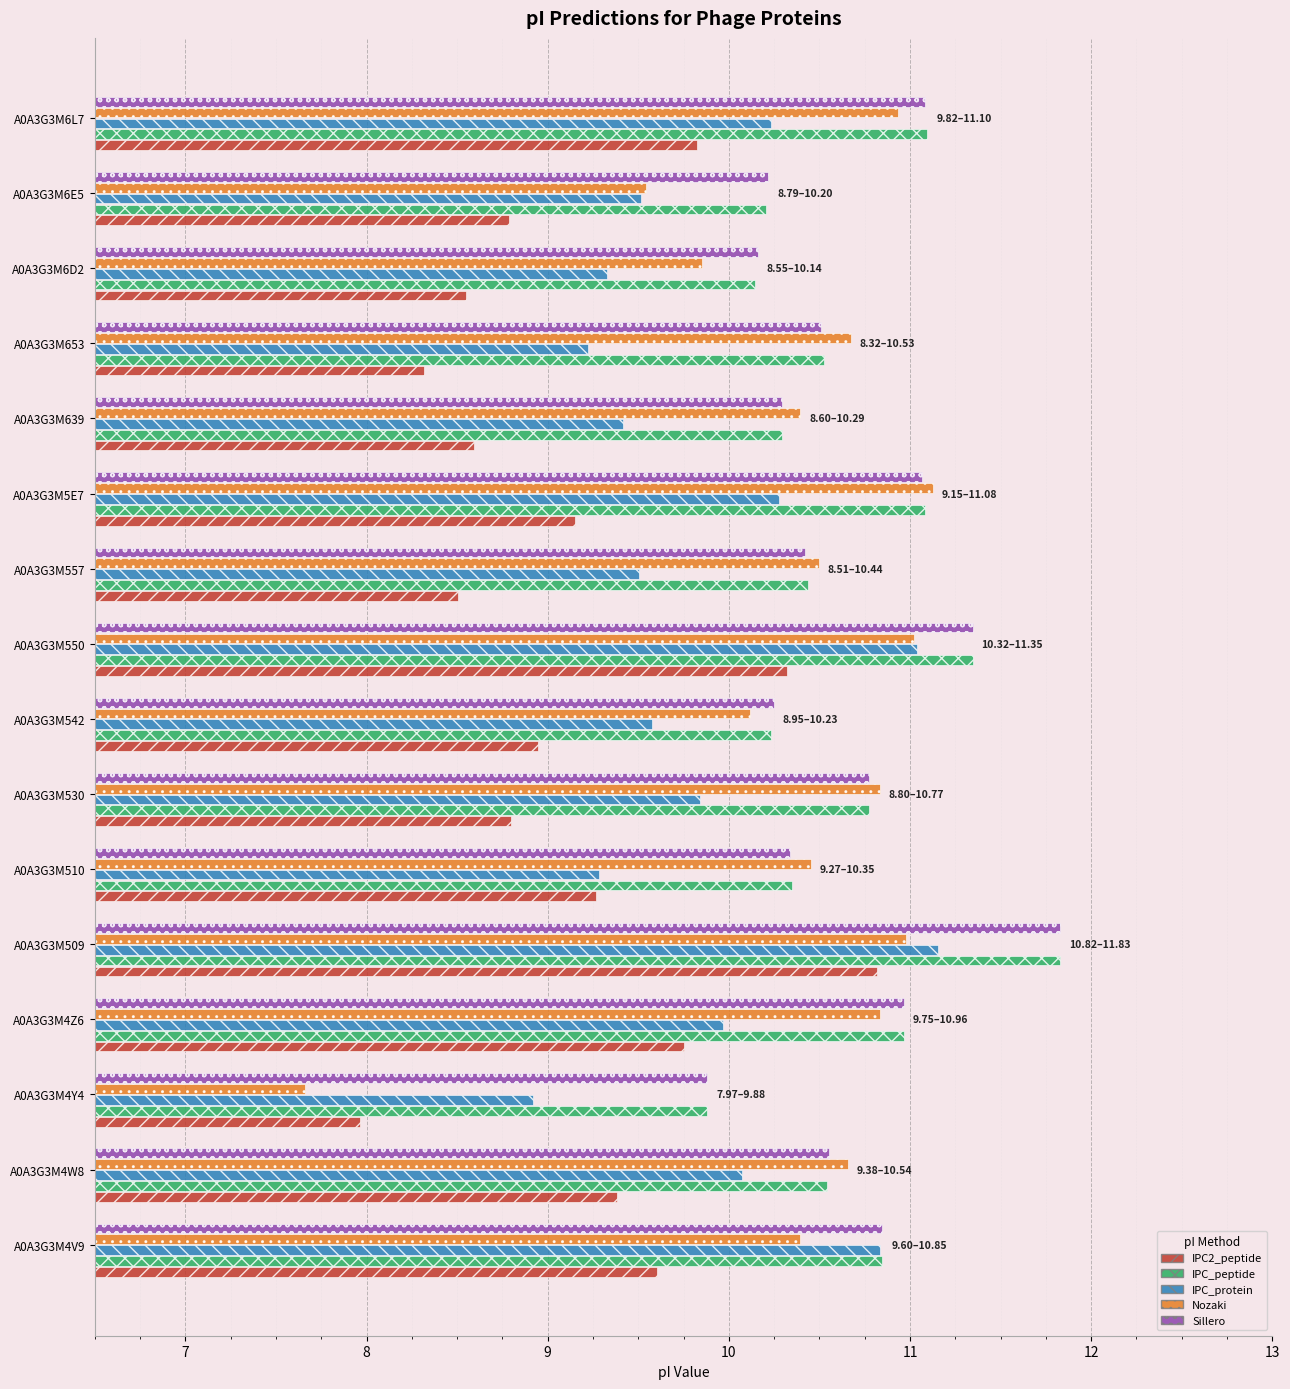

Count the number of categories in the chart.

16